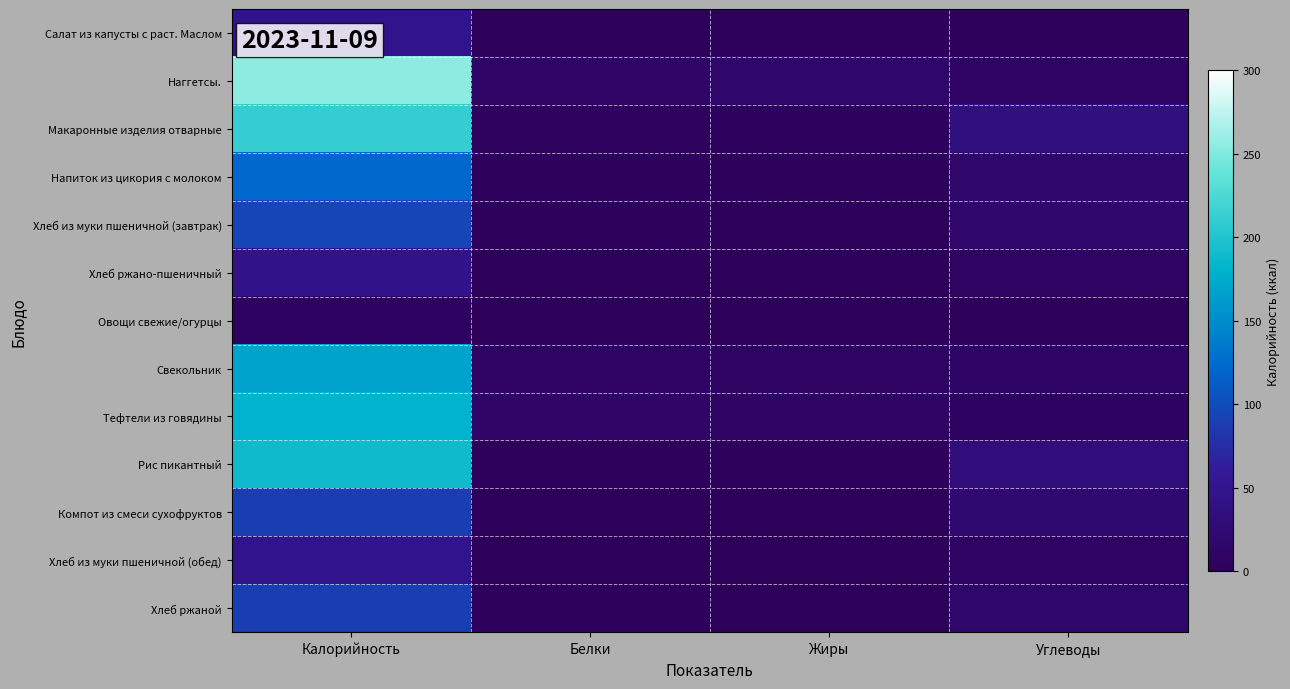

Rank the series at Углеводы from highest to lowest value.

Макаронные изделия отварные, Рис пикантный, Компот из смеси сухофруктов, Хлеб из муки пшеничной (завтрак), Хлеб ржаной, Напиток из цикория с молоком, Свекольник, Хлеб из муки пшеничной (обед), Наггетсы., Хлеб ржано-пшеничный, Тефтели из говядины, Салат из капусты с раст. Маслом, Овощи свежие/огурцы